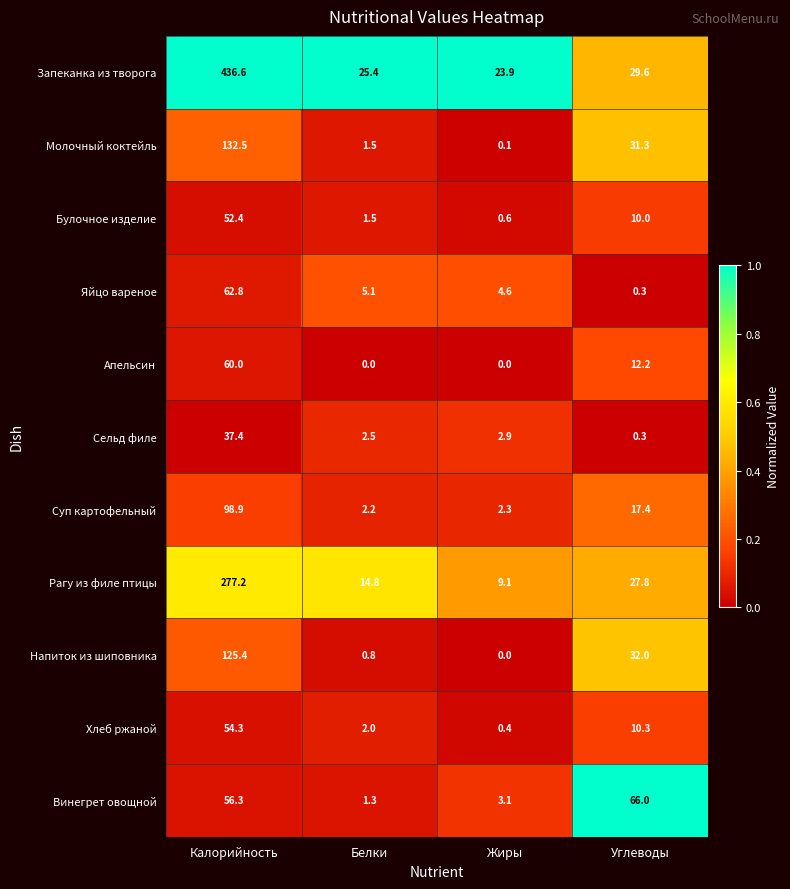

What is the greatest value displayed?

436.6